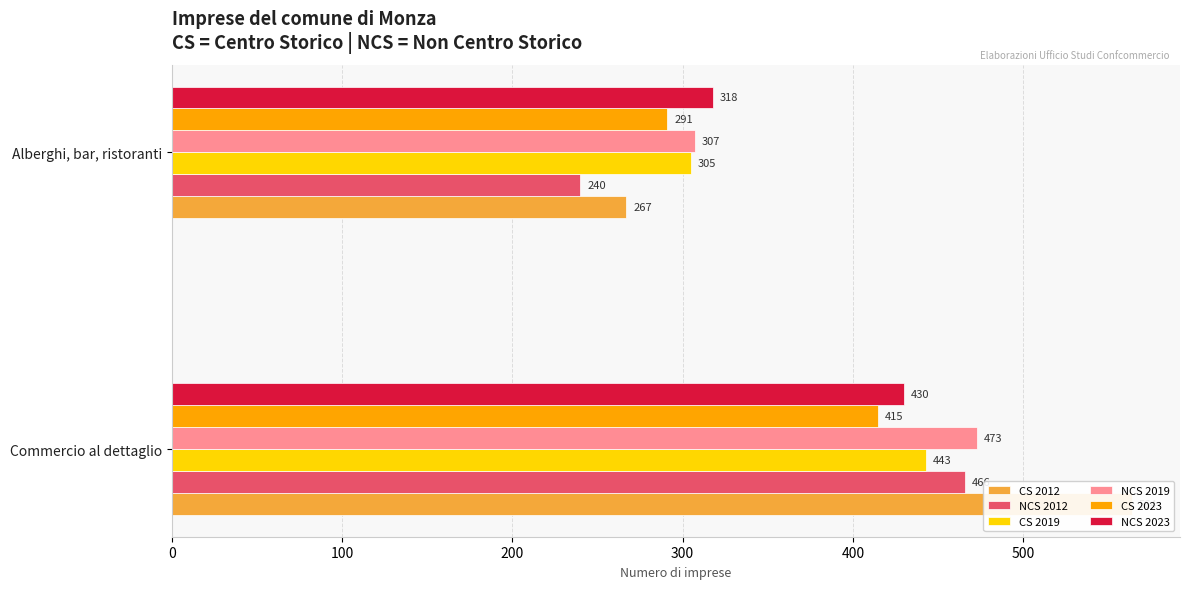

Count the NCS 2019 values in the range 307 to 473.

2